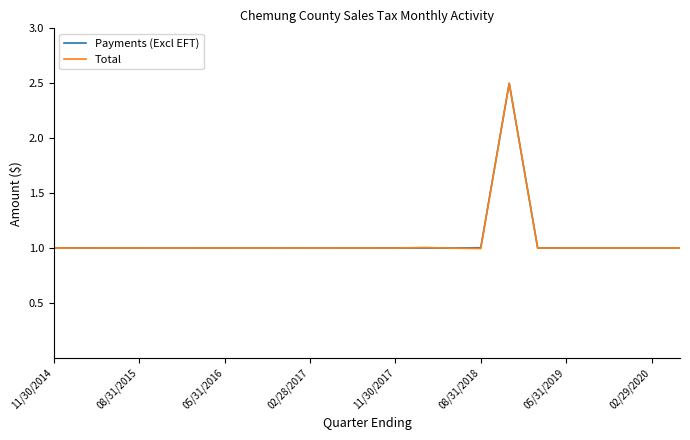

What is the minimum value for Payments (Excl EFT)?

1.0